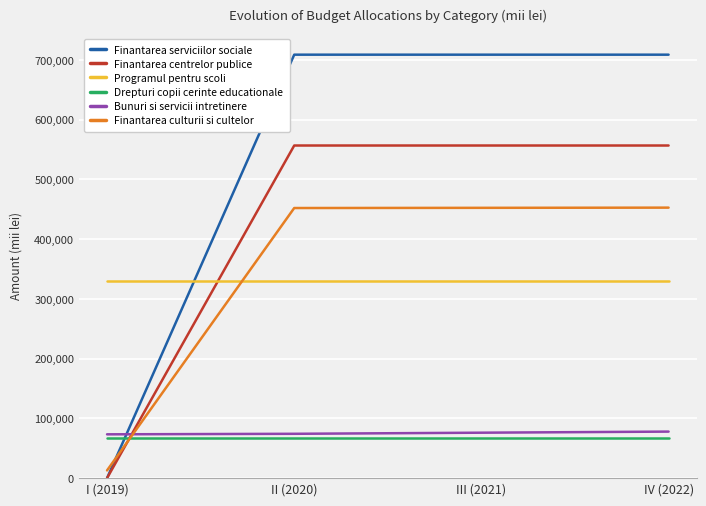

True or false: Programul pentru scoli and Drepturi copii cerinte educationale cross at least once.

False